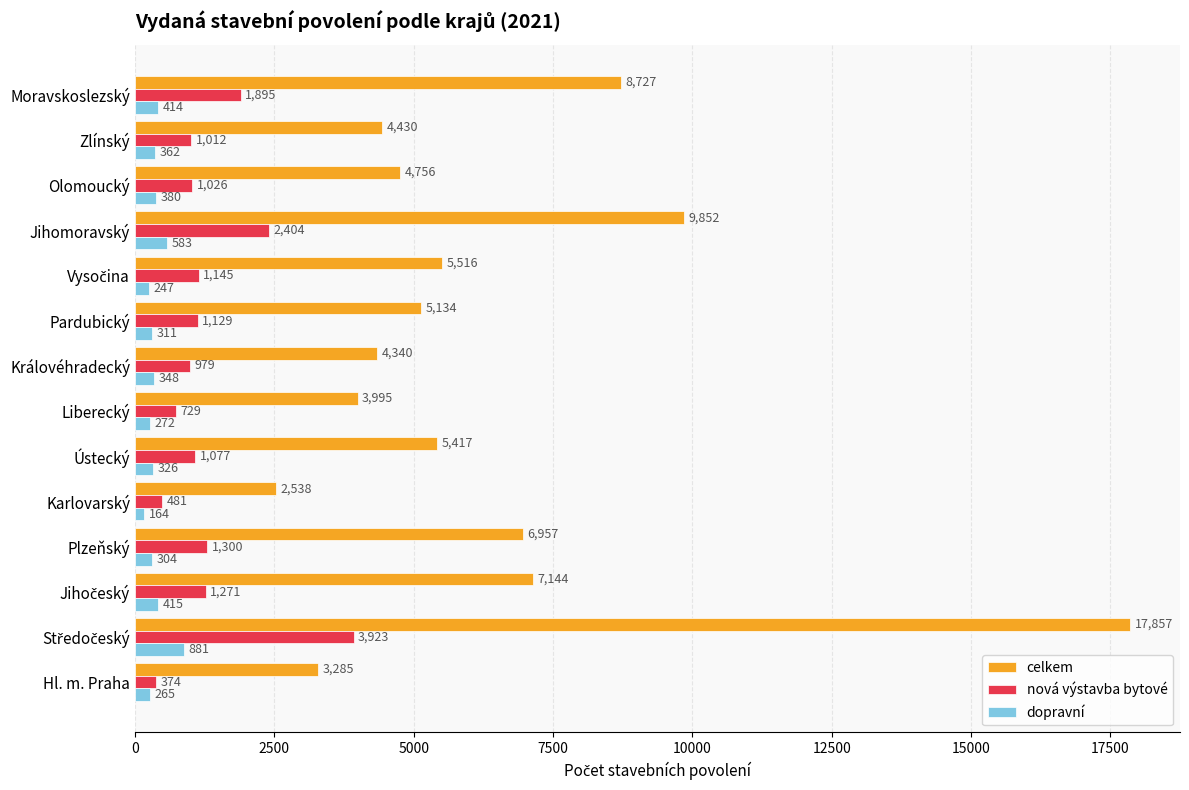

The value of nová výstavba bytové at Pardubický is 1129. True or false?

True